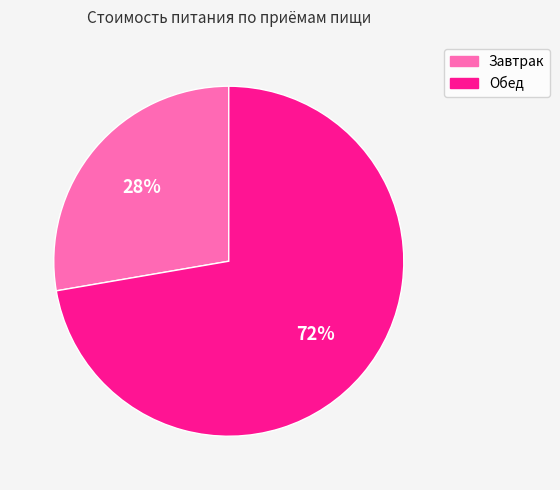

What is the ratio of the value at Обед to the value at Завтрак?

2.6